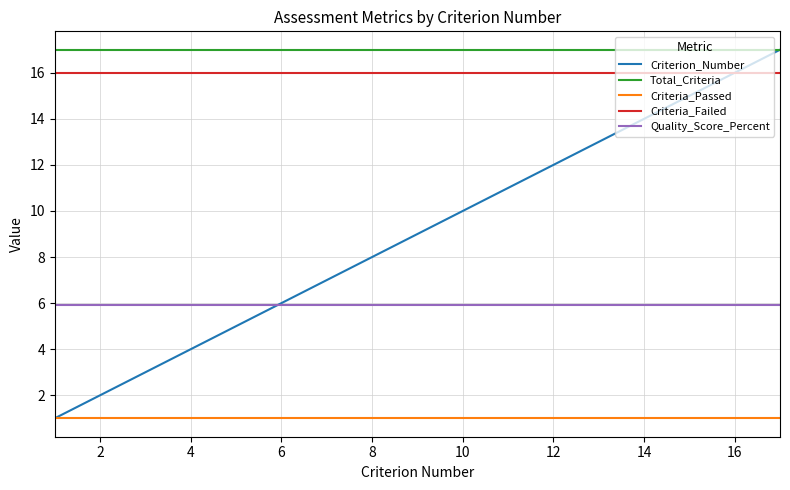

What is the highest value of the Criterion_Number series?

17.0